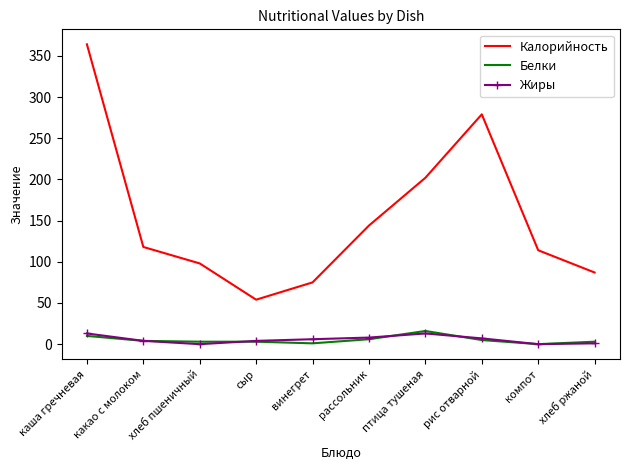

What is the difference between the Жиры values at винегрет and сыр?

2